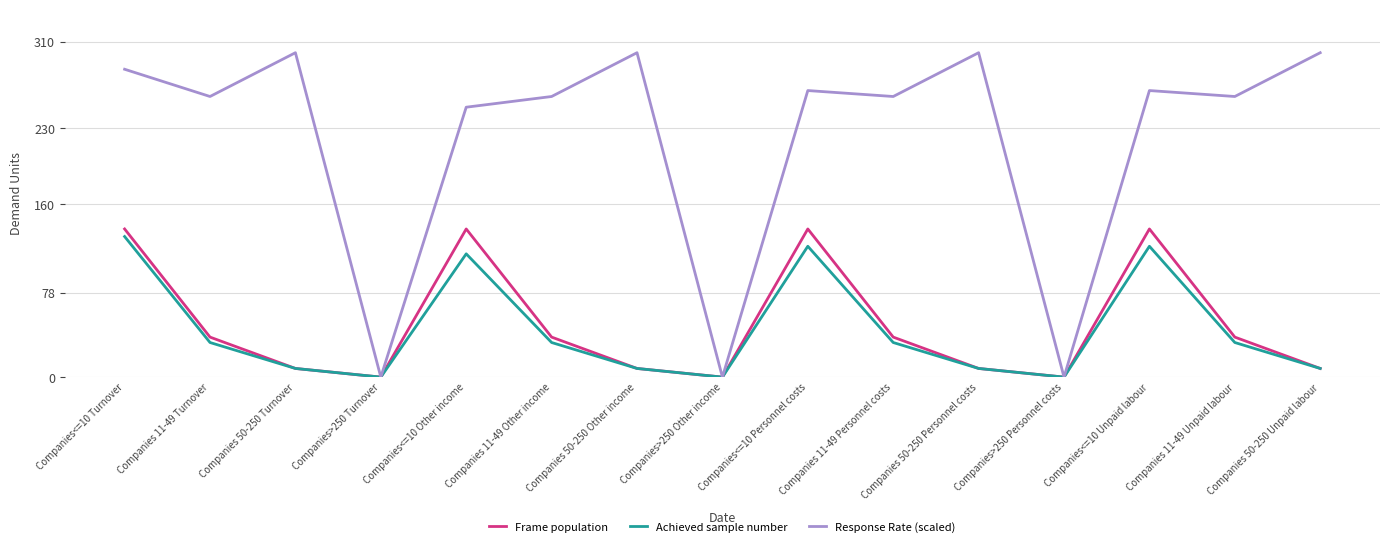

Which series changed the most between Companies<=10 Other income and Companies>250 Personnel costs?

Response Rate (scaled)